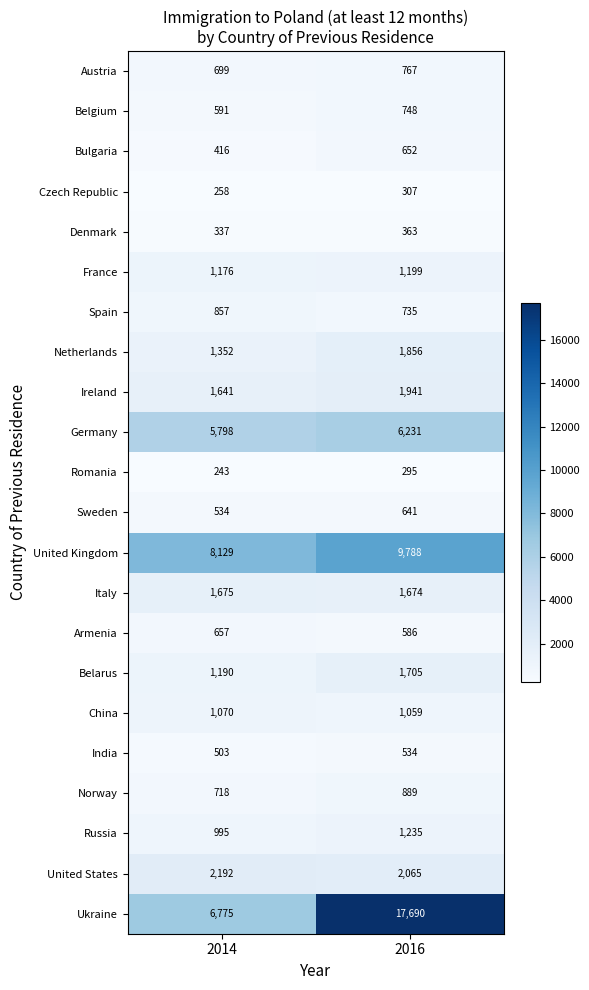

The value of India at 2016 is 534. True or false?

True